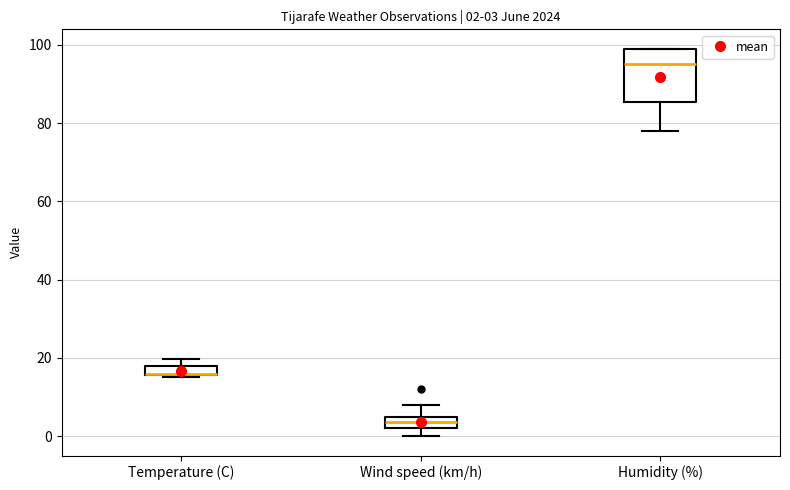

Comparing the boxes themselves (not the whiskers), which one is the tallest?

Humidity (%)